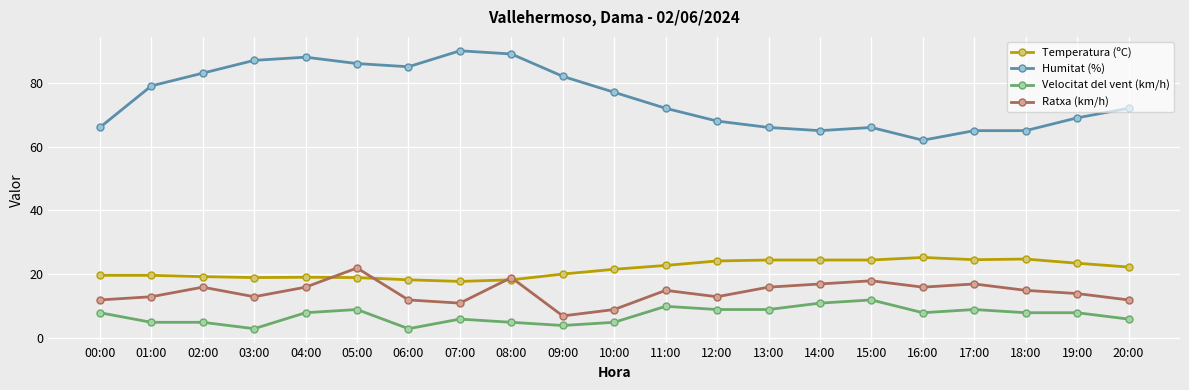

How many data points does each series have?

21